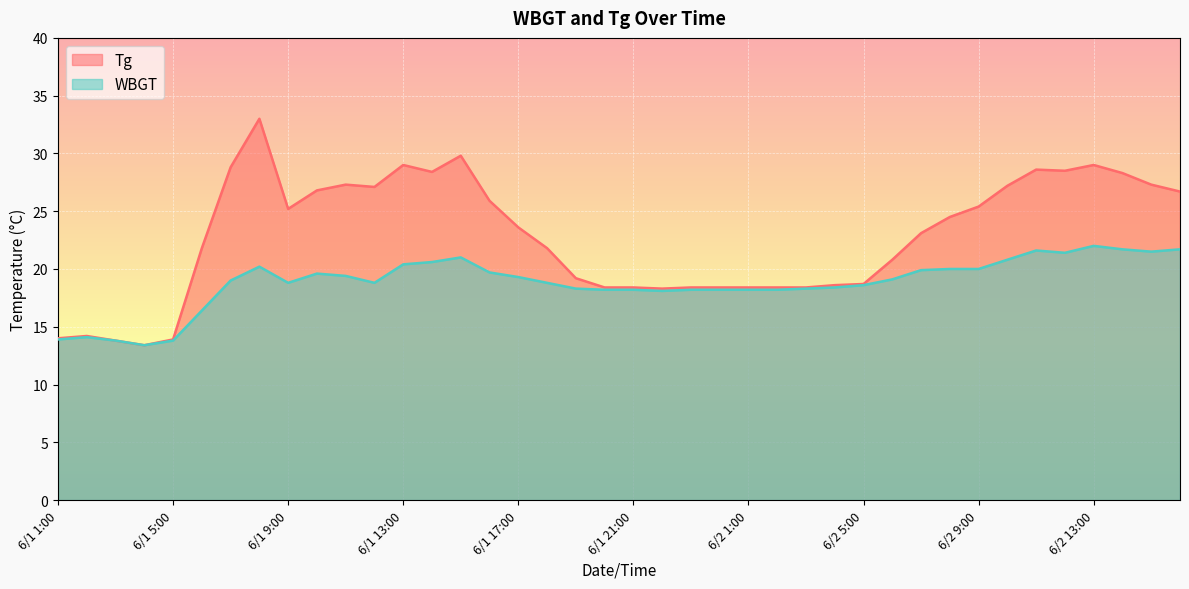

What is the label of the 11th point from the left?

6/1 11:00